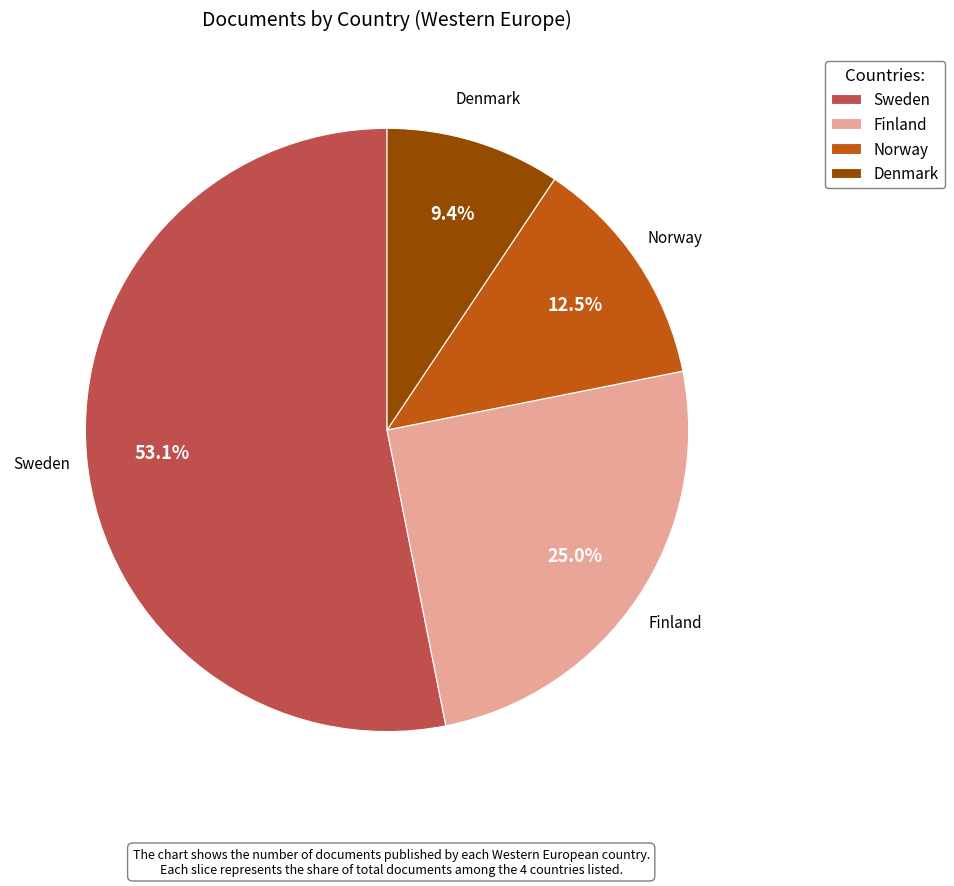

What is the ratio of the value at Denmark to the value at Finland?

0.4